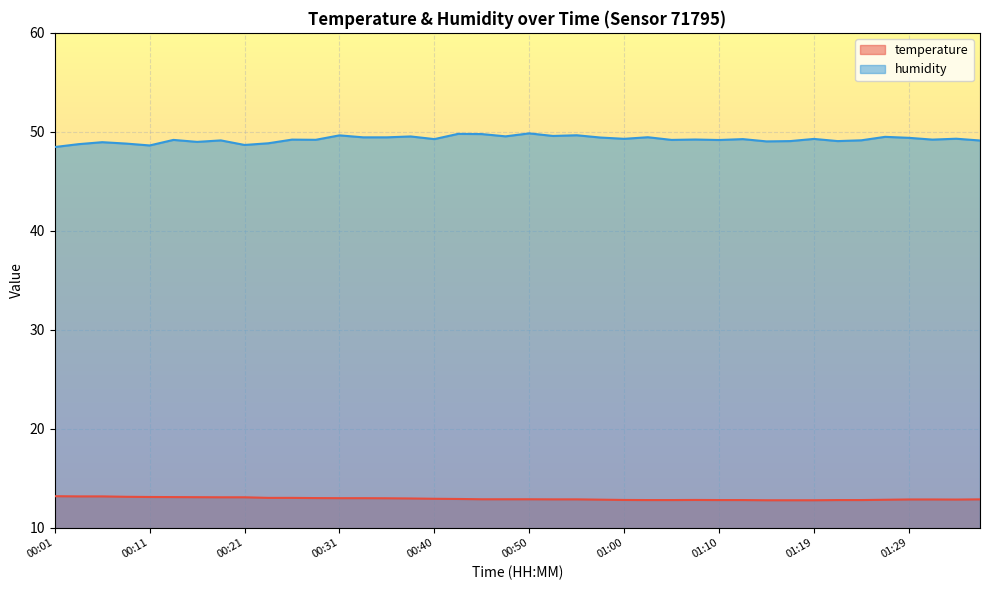

In temperature, how many points are lower than both neighbors (excluding endpoints)?

1